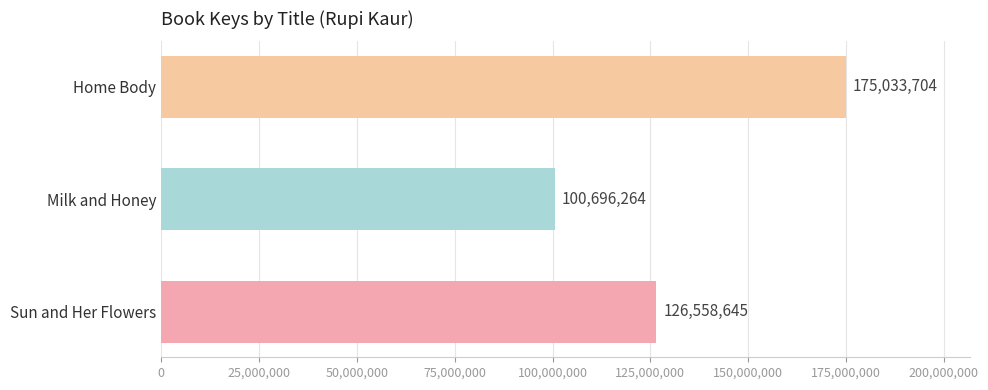

What is the ratio of the value at Milk and Honey to the value at Sun and Her Flowers?

0.8